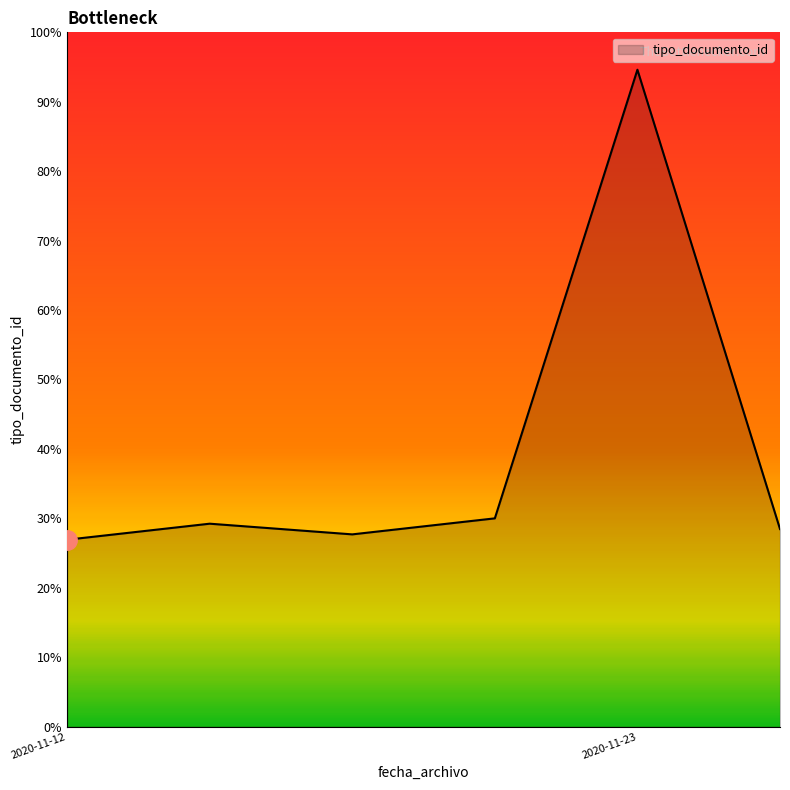

Is this an area chart (filled region under the line)?

Yes